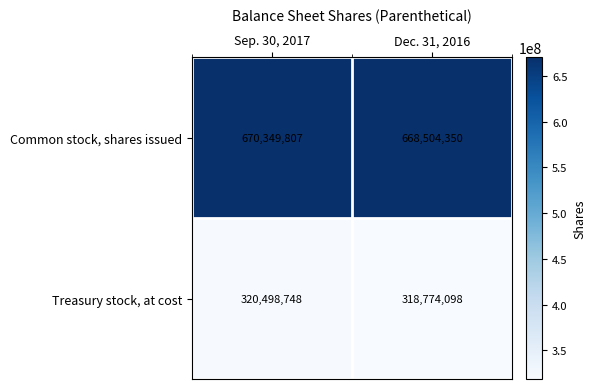

At which label does Treasury stock, at cost reach its peak?

Sep. 30, 2017